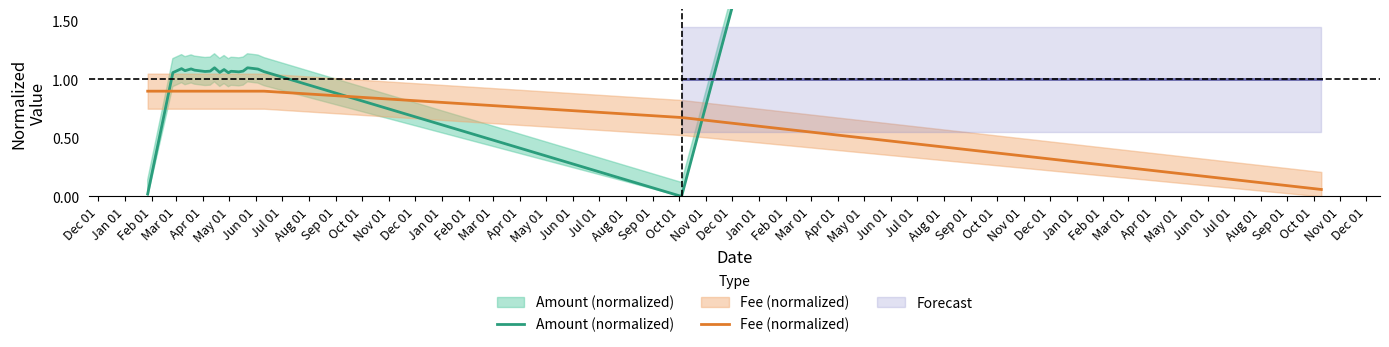

Does the chart have visible grid lines?

No